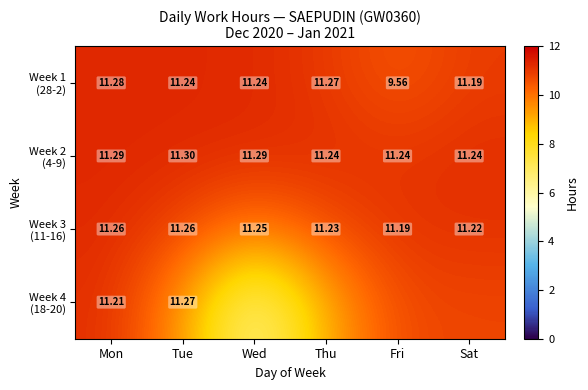

Is the value of Week 3 (11-16) at Thu greater than the value of Week 2 (4-9) at Wed?

No